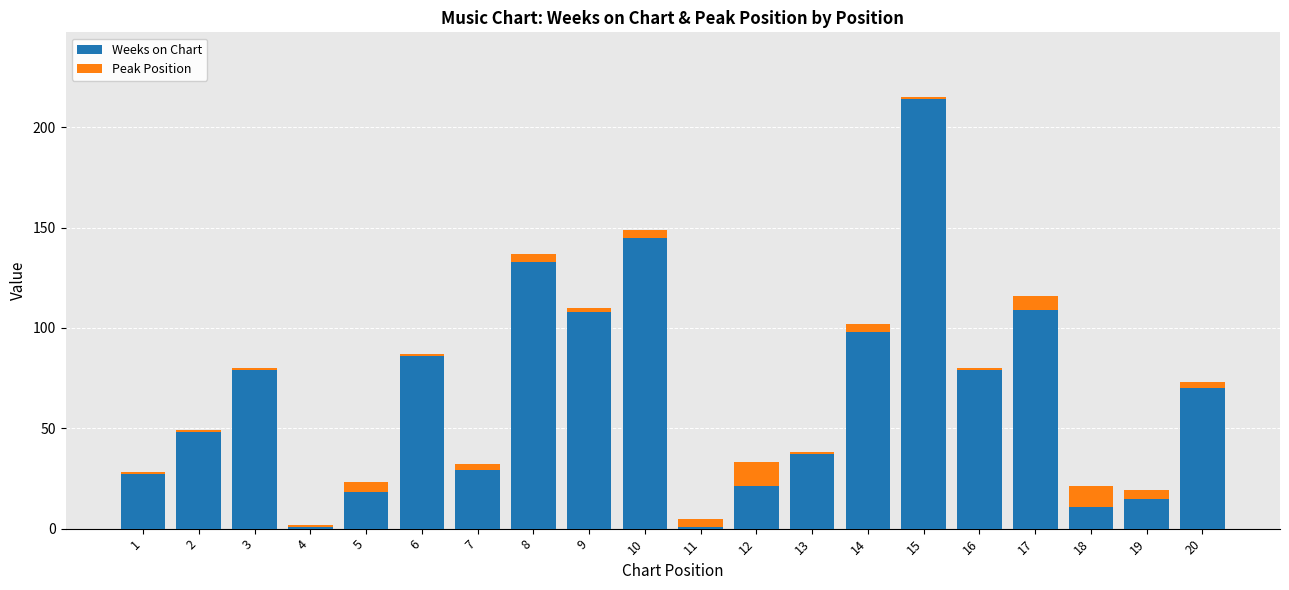

True or false: Weeks on Chart has a value of 160 at 17.

False